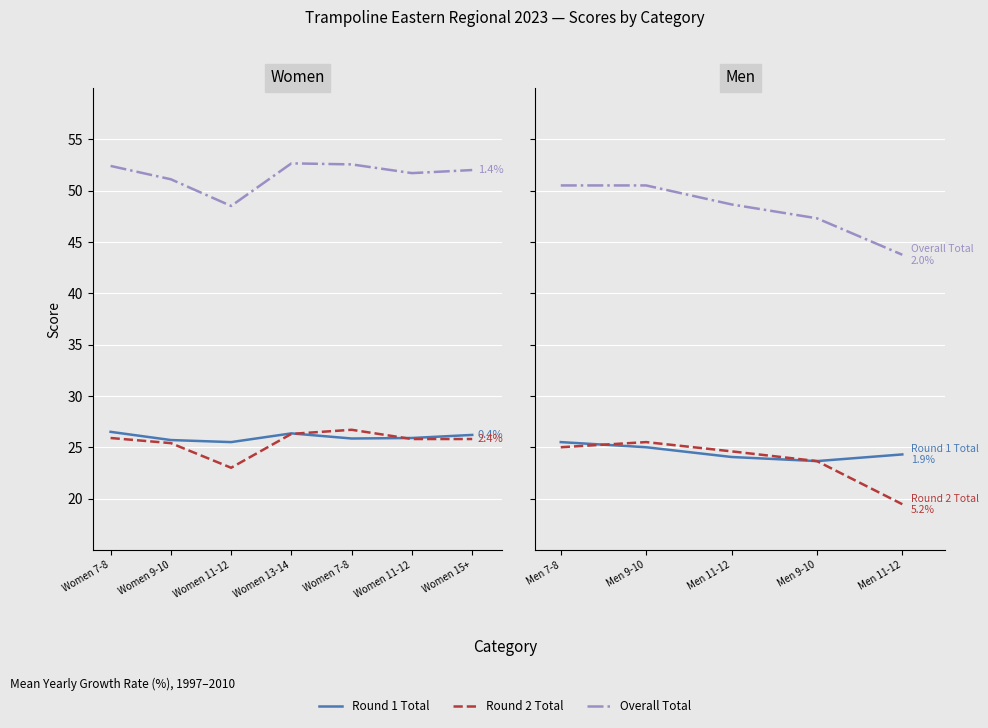

At which label does Round 2 Total first exceed 24?

Men 7-8